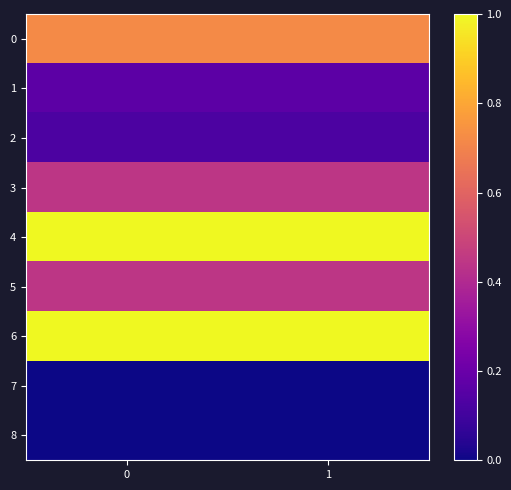

Reading right to left, list all the values displayed in this chart.

0: 1=0.7	0=0.7
1: 1=0.2	0=0.2
2: 1=0.1	0=0.1
3: 1=0.4	0=0.4
4: 1=1.0	0=1.0
5: 1=0.4	0=0.4
6: 1=1.0	0=1.0
7: 1=0.0	0=0.0
8: 1=0.0	0=0.0